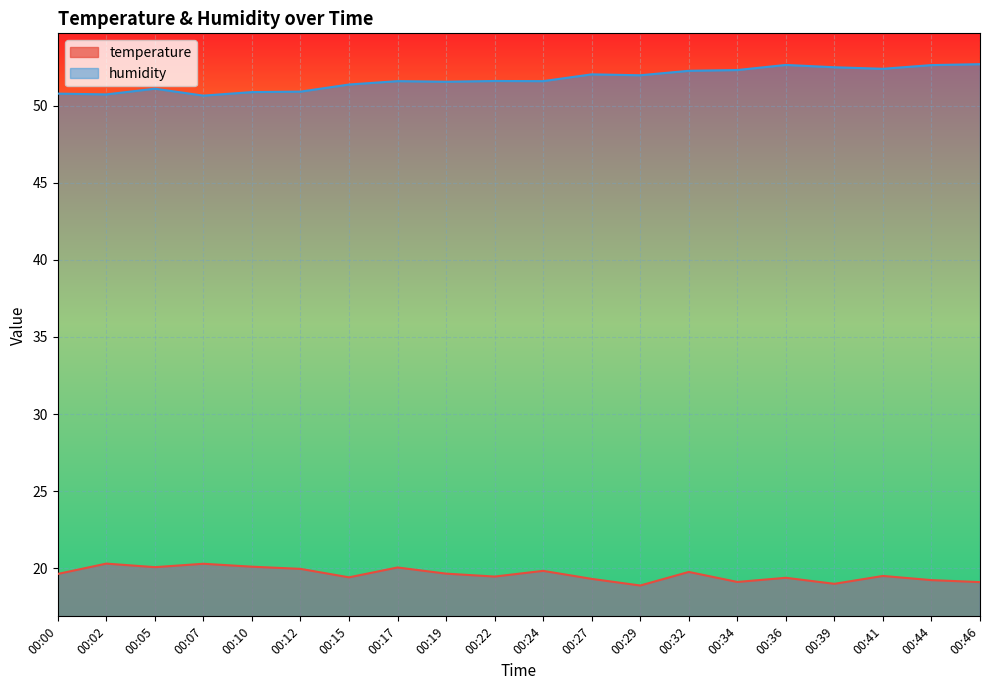

True or false: temperature has a value of 10.2 at 00:00.

False